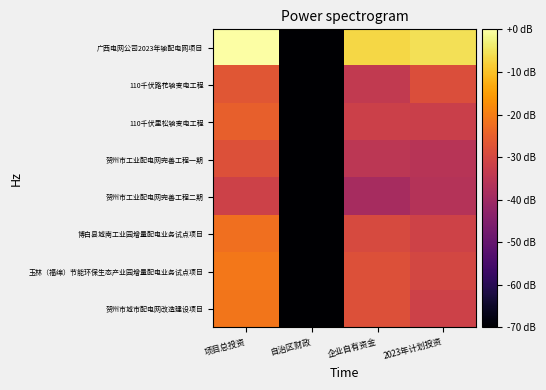

Which has a higher value, 项目总投资 or 自治区财政?

项目总投资